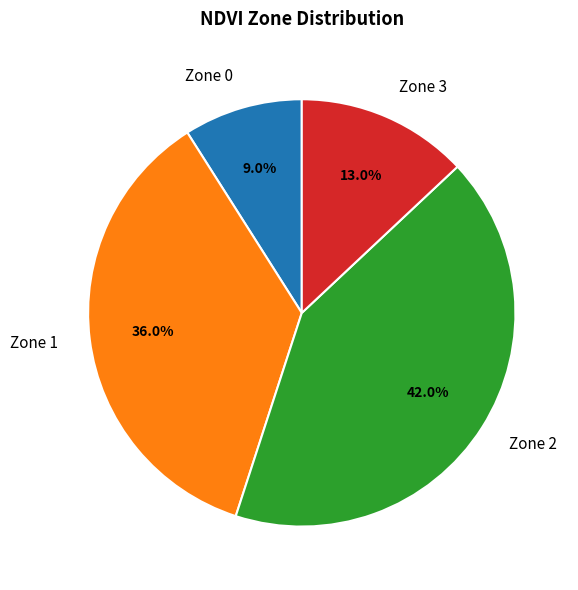

What percentage is the Zone 1 slice, to the nearest percent?

36%